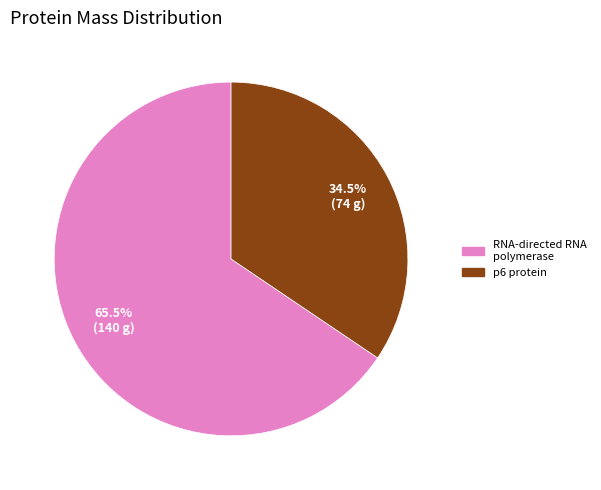

To the nearest percent, what is the difference between the largest and smallest slice percentages?

31%